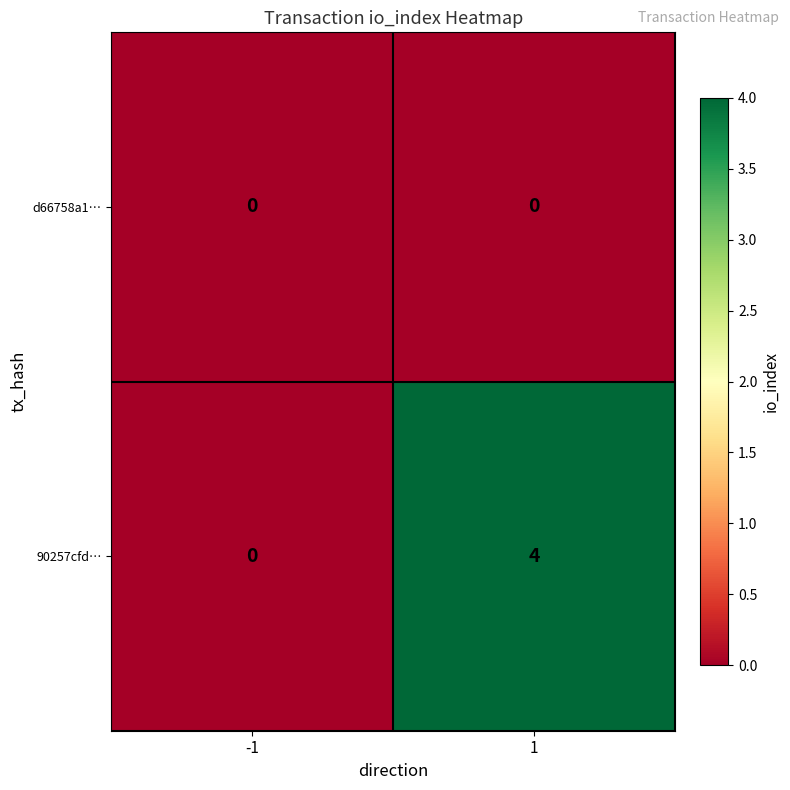

At which category does the chart reach its peak across all series?

1